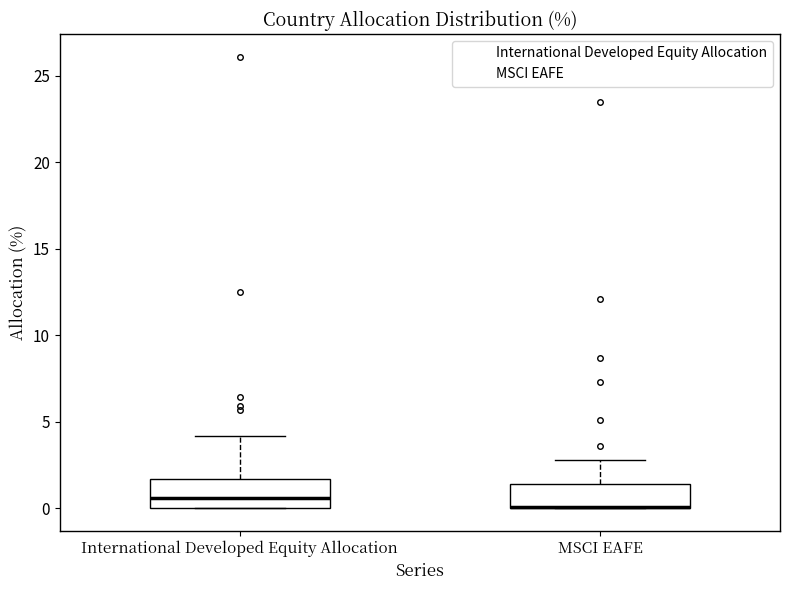

Reading left to right, transcribe this box plot: for each box, give where its median line is, the range the box spans, and where its two whiskers end, as read against the y-axis. The values are not printed on the chart, so give them approximately, as read against the axis.

International Developed Equity Allocation: median 0.5, box 0.0 to 1.5, whiskers 0.0 to 4.0
MSCI EAFE: median 0.0 (drawn on the box's lower edge), box 0.0 to 1.5, whiskers 0.0 to 3.0